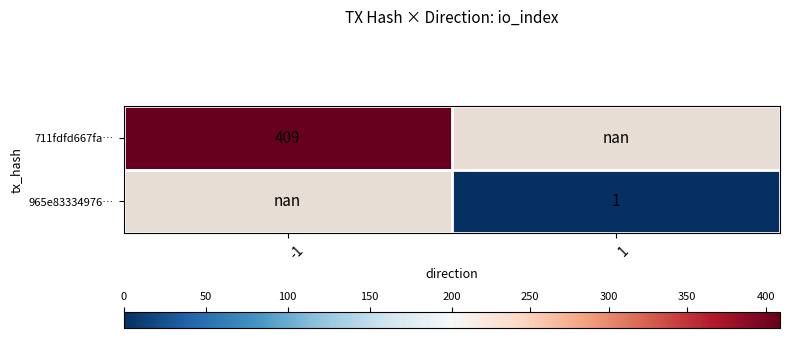

True or false: 965e83334976… has a value of 0.7 at 1.

False